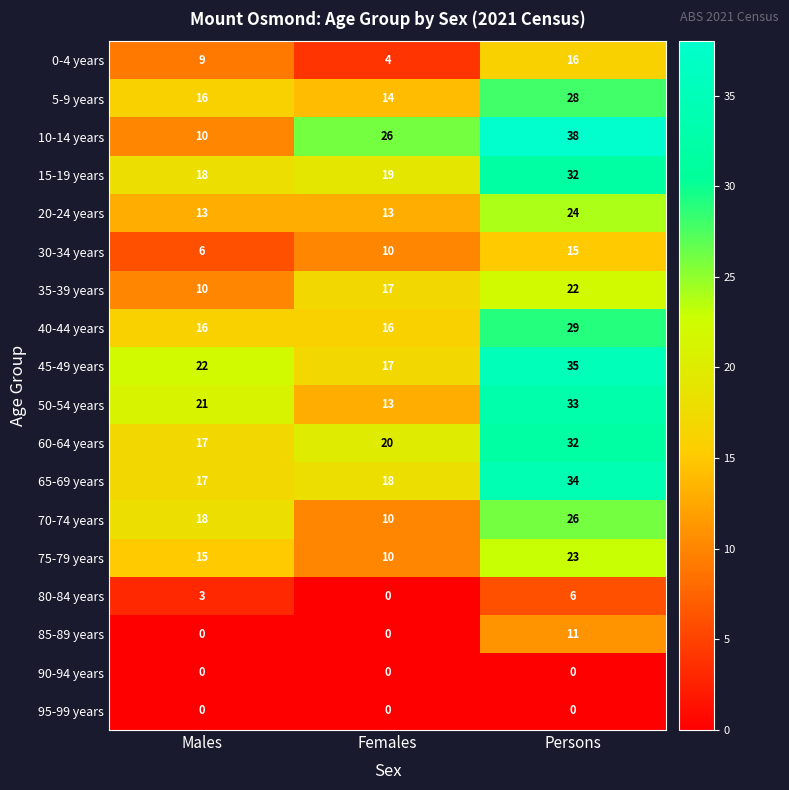

Is it true that 80-84 years equals 3 at Males?

True